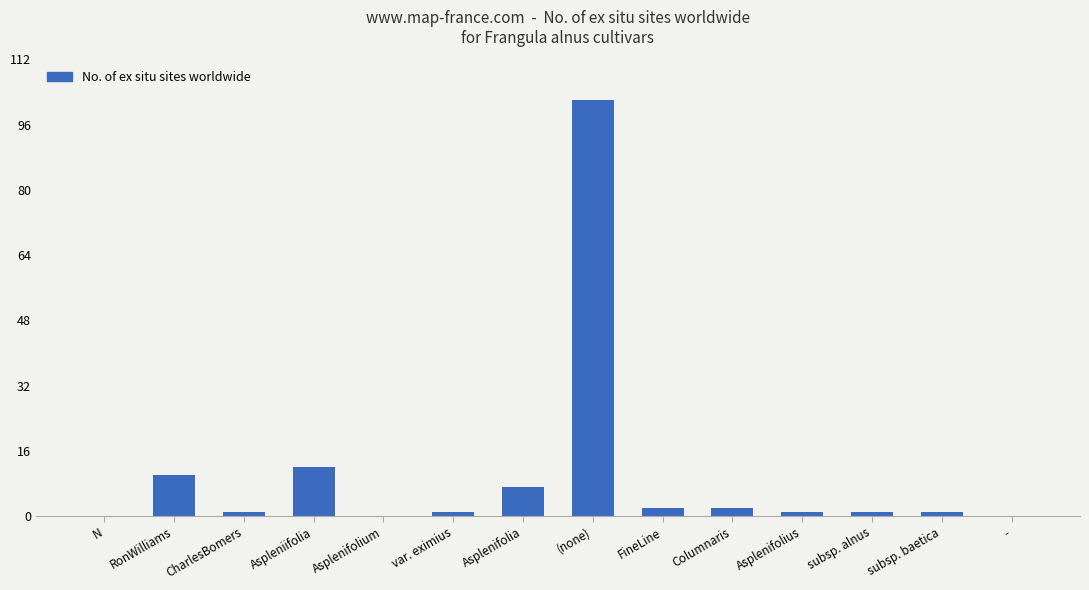

Does the chart contain stacked bars?

No